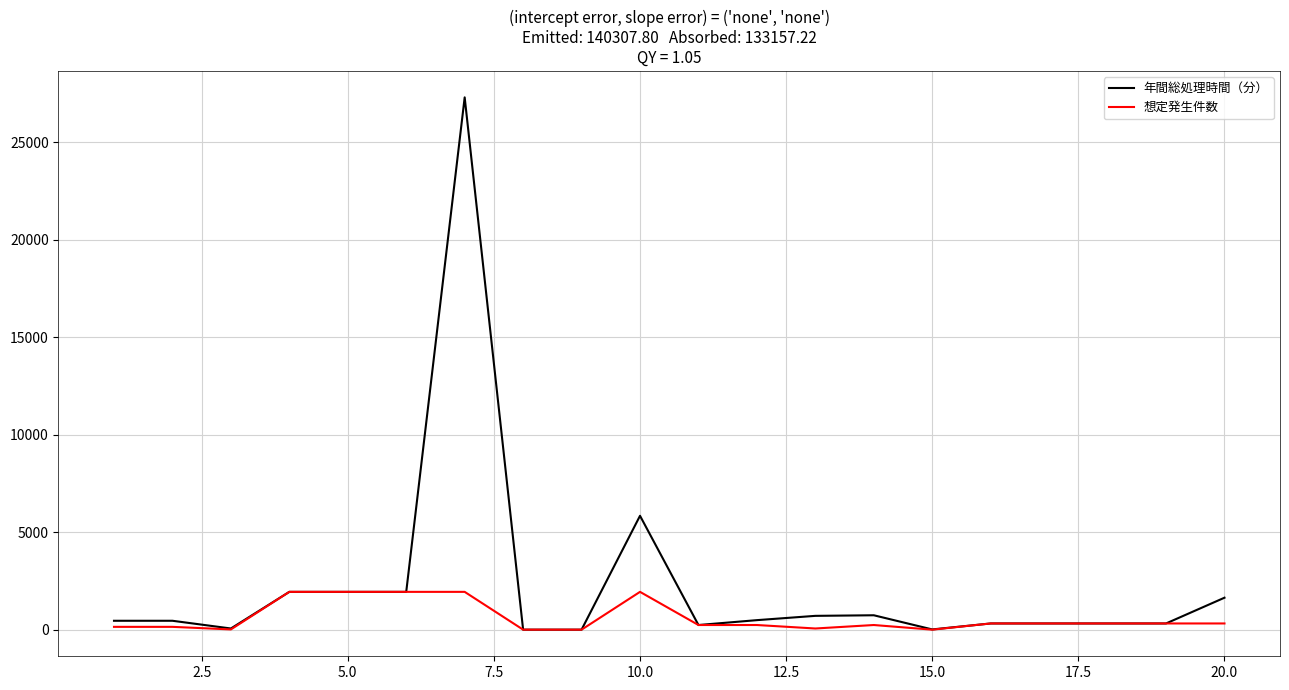

Which series has the largest range (max minus min)?

年間総処理時間（分）